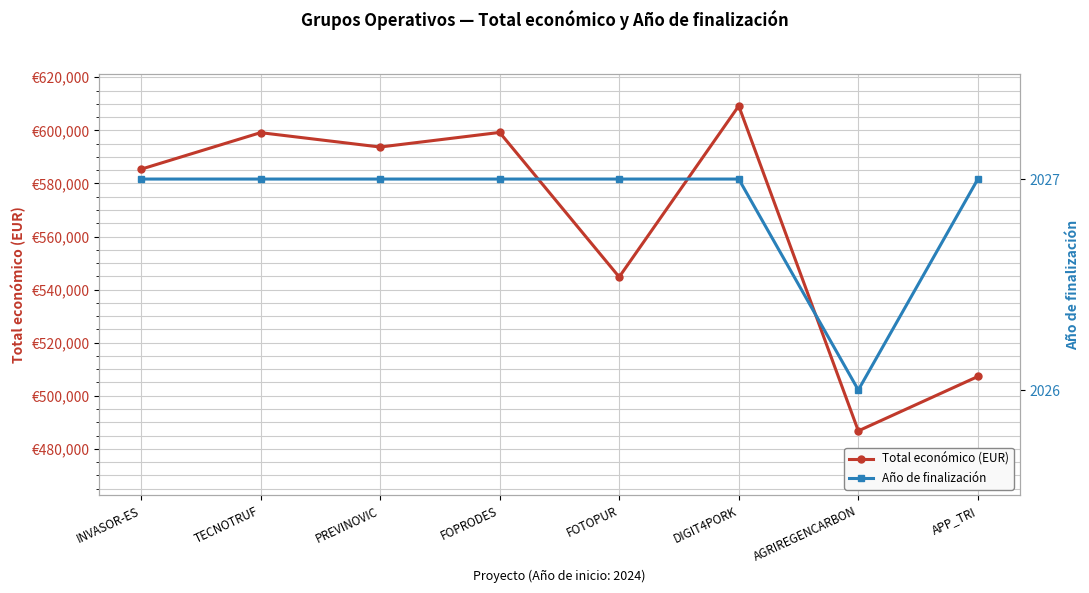

True or false: Año de finalización and Total económico (EUR) intersect in this chart.

False